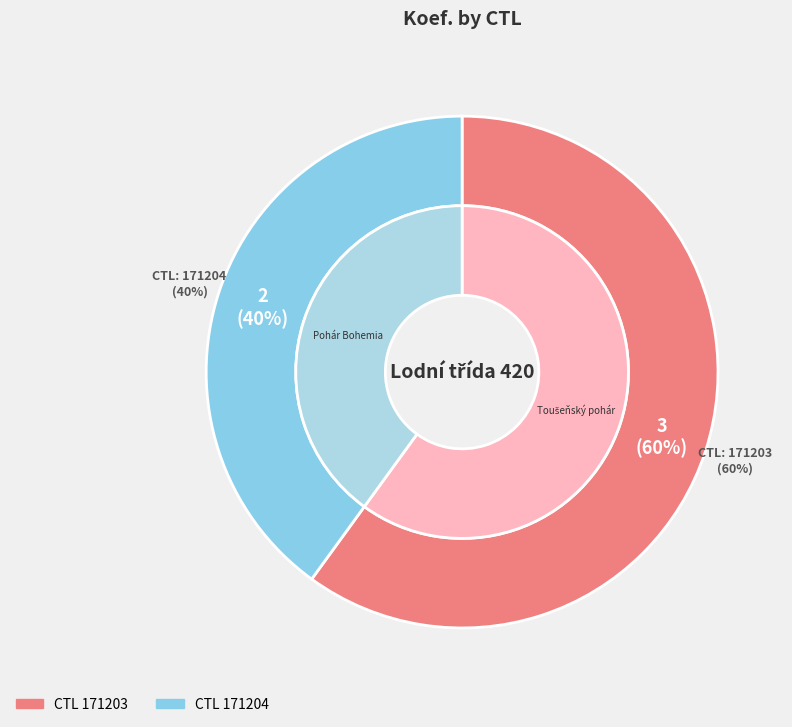

Between 171204 and 171203, which is larger?

171203